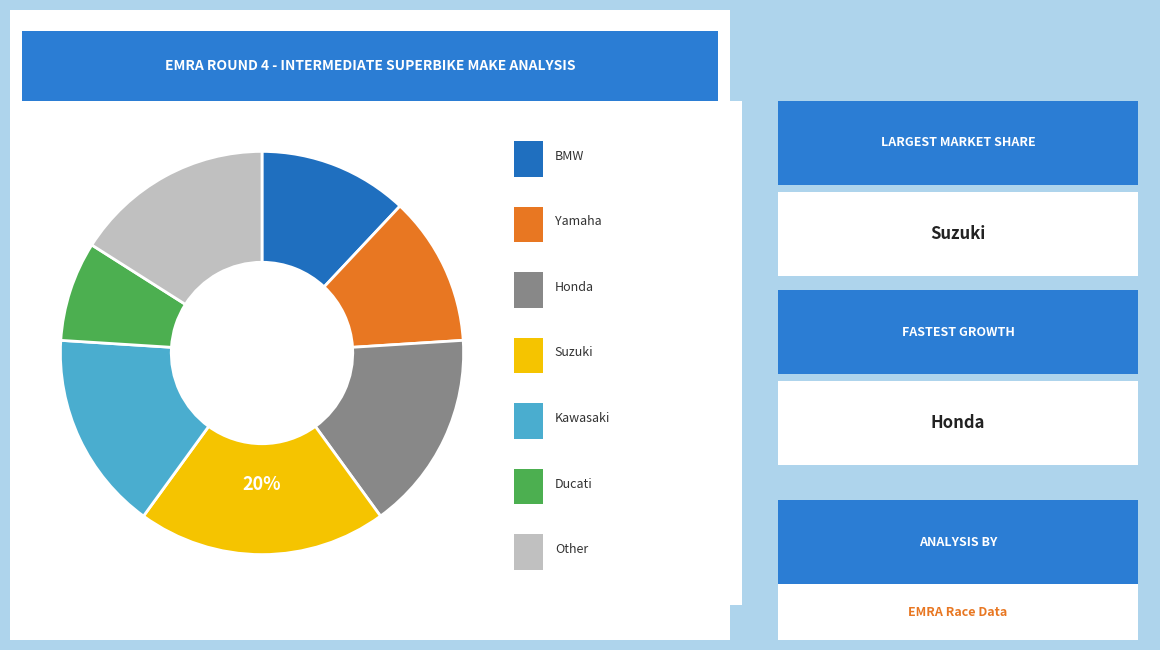

To the nearest percent, what is the difference between the largest and smallest slice percentages?

12%